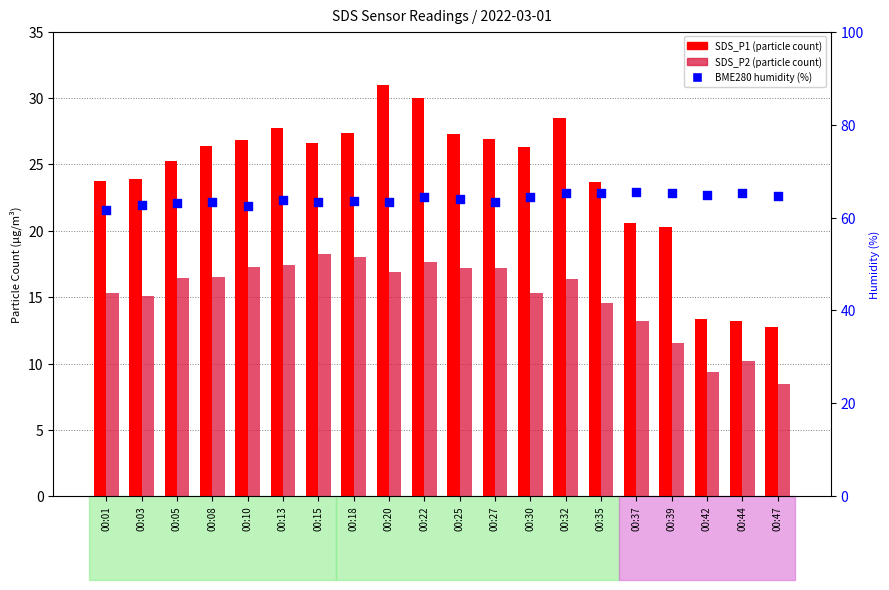

What are all the series names shown in the legend?

SDS_P1, SDS_P2, BME280_humidity